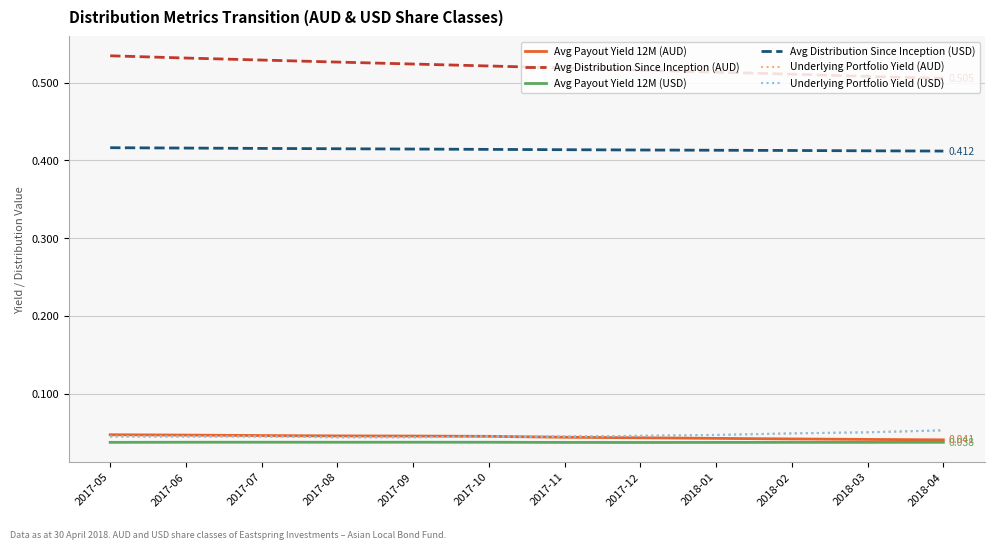

Which series changed the most between 2017-06 and 2018-01?

Avg Distribution Since Inception (AUD)